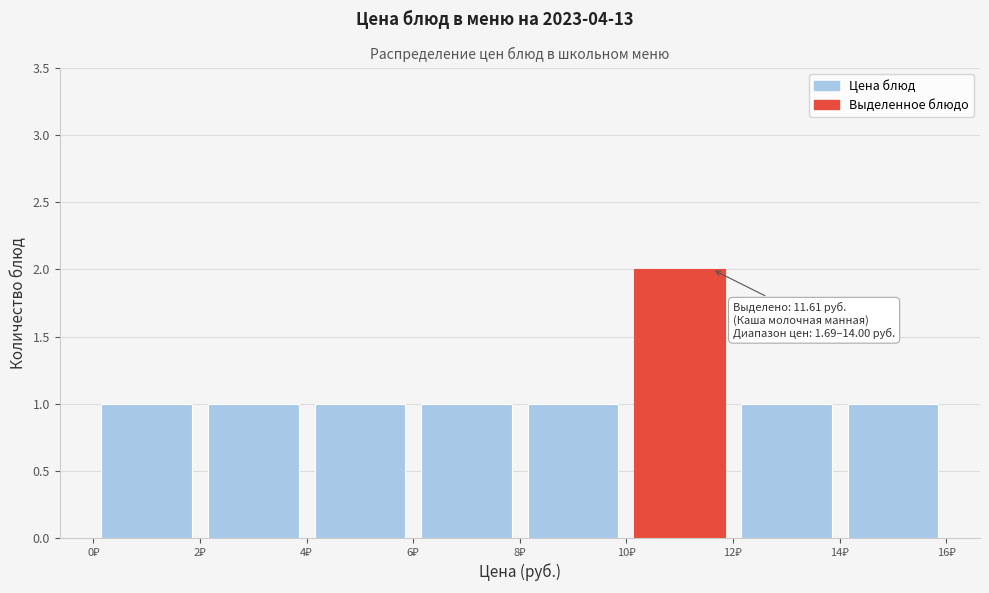

Over which range of the x-axis is the bar tallest?

10 to 12